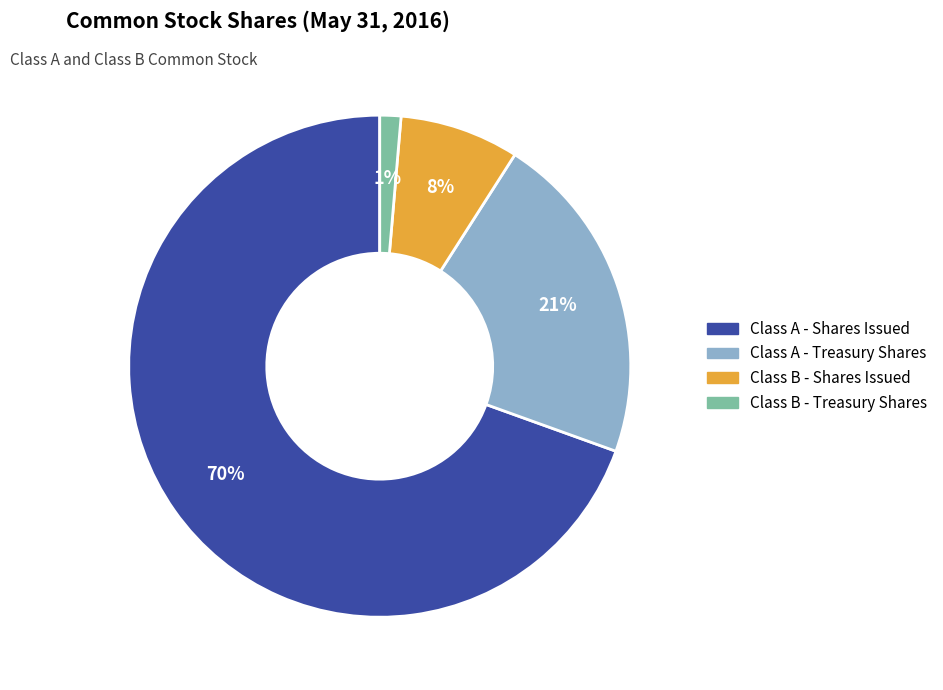

Which slice is the smallest?

Class B - Treasury Shares